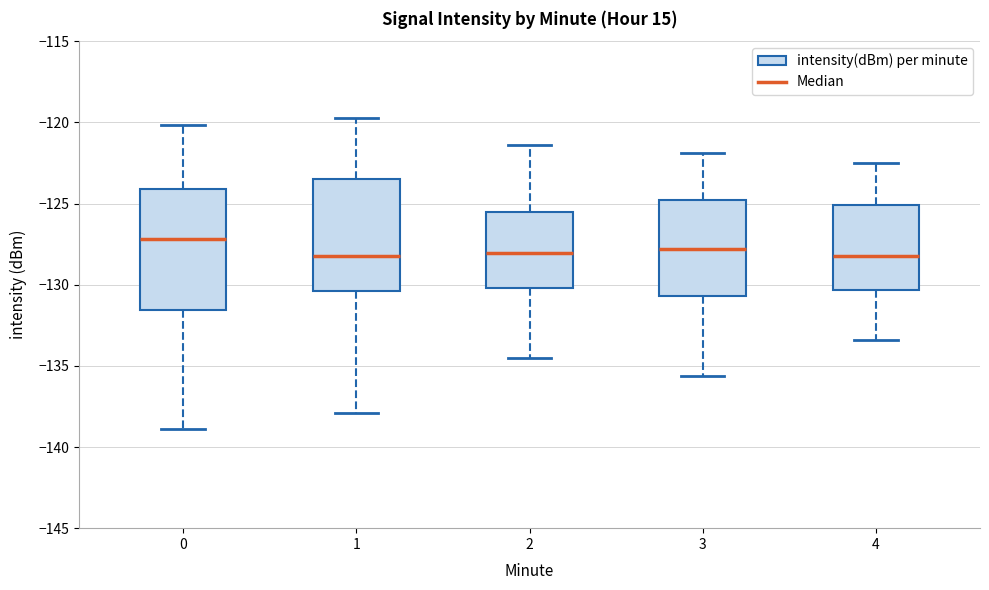

Comparing the boxes themselves (not the whiskers), which one is the tallest?

0